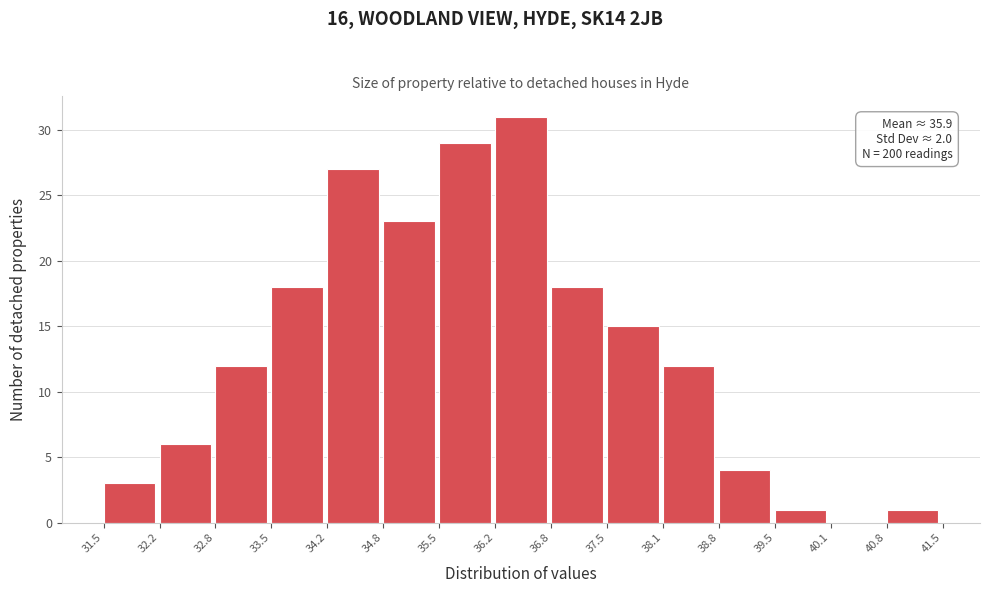

Over which range of the x-axis is the bar tallest?

36.2 to 36.8